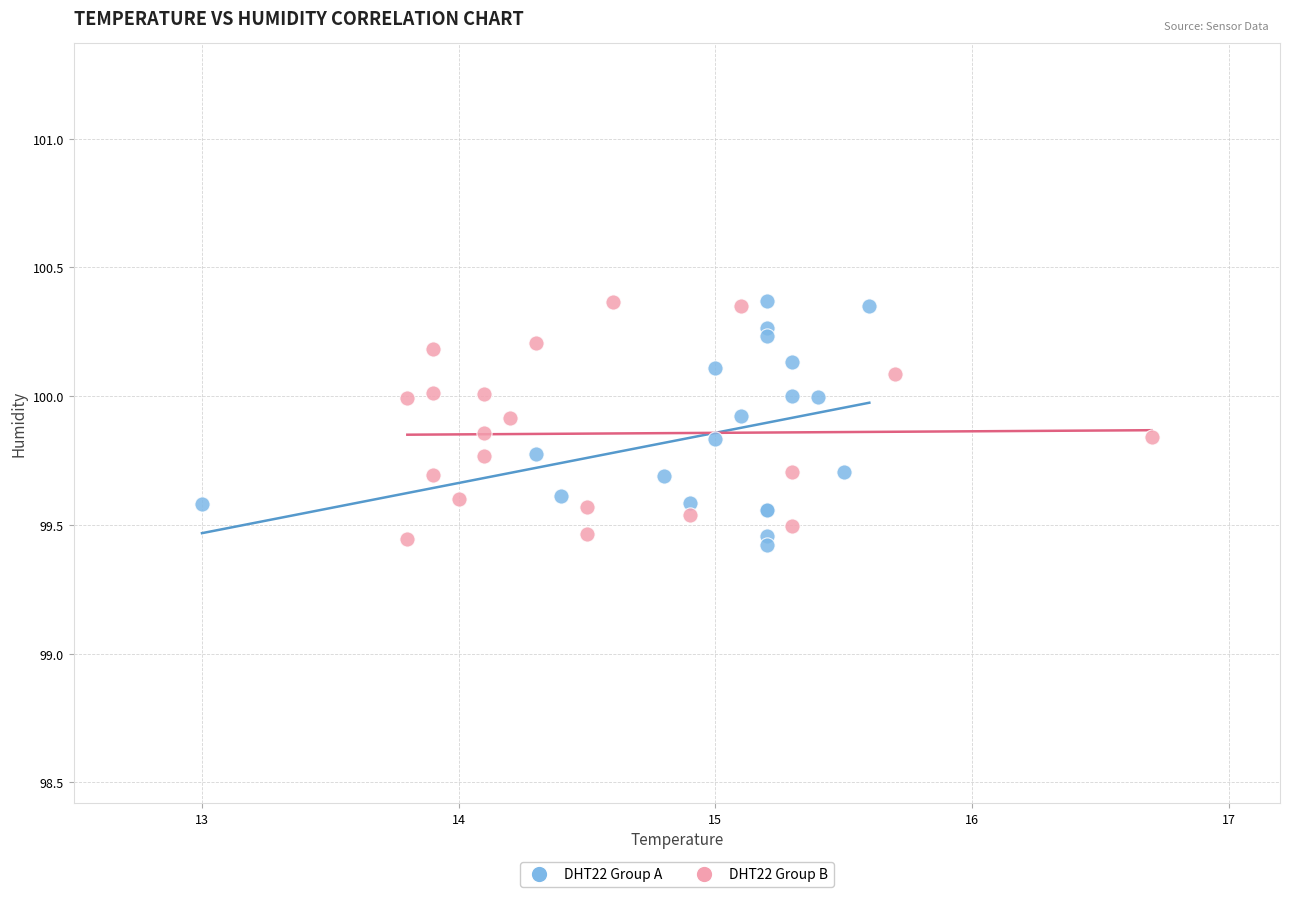

What are all the series names shown in the legend?

DHT22 Group A, DHT22 Group B